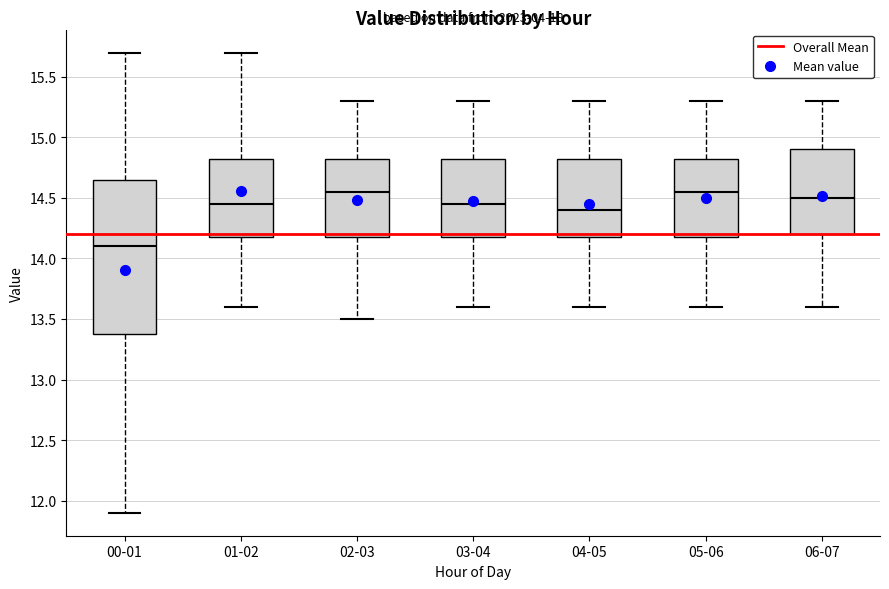

Which box has the lowest median line?

00-01